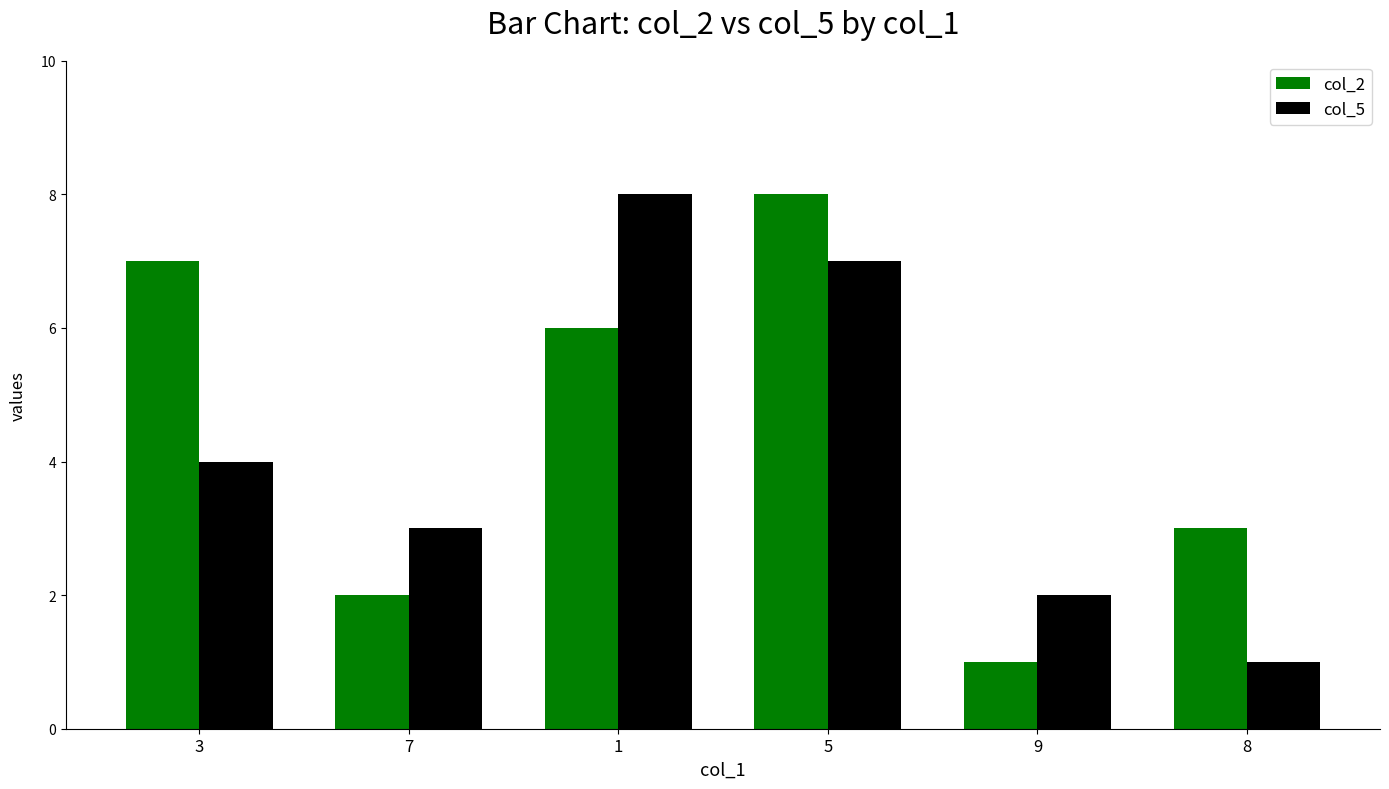

Is the value of col_2 at 7 greater than the value of col_5 at 8?

Yes